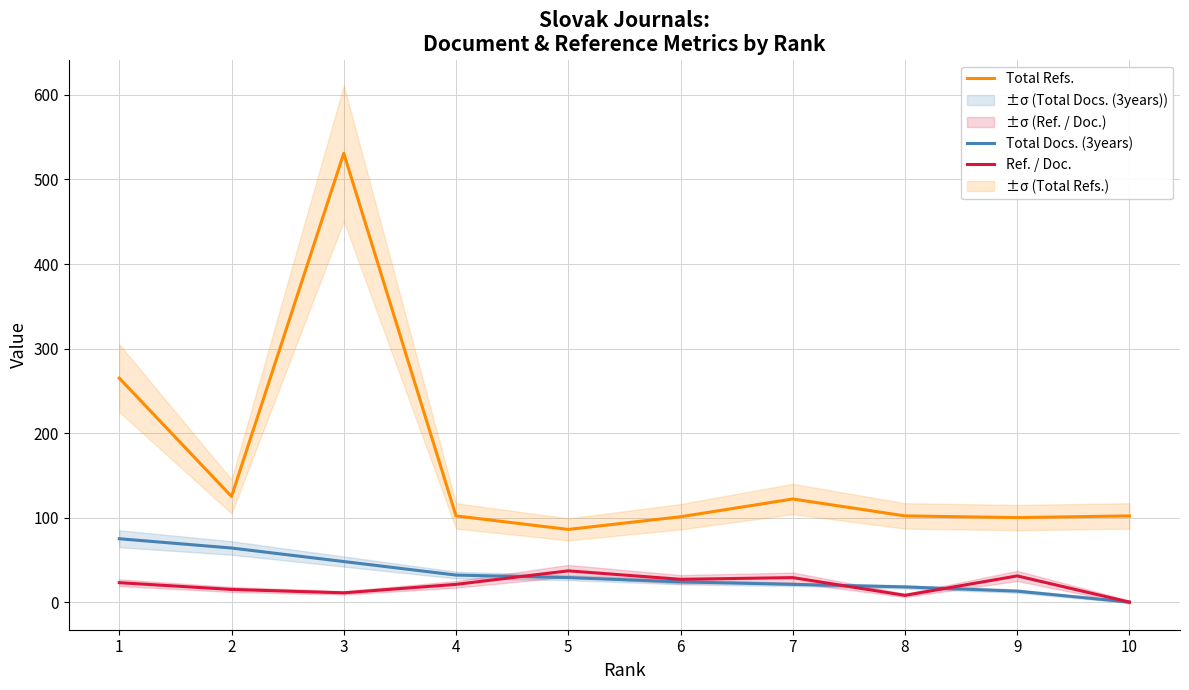

Is it true that Ref. / Doc. equals 23 at 1?

True